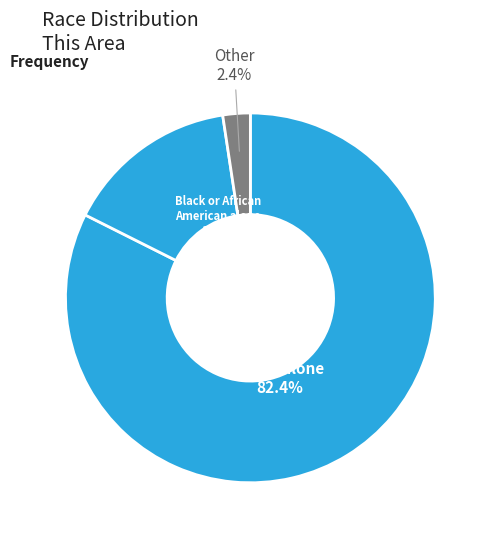

How many segments does this pie chart have?

3